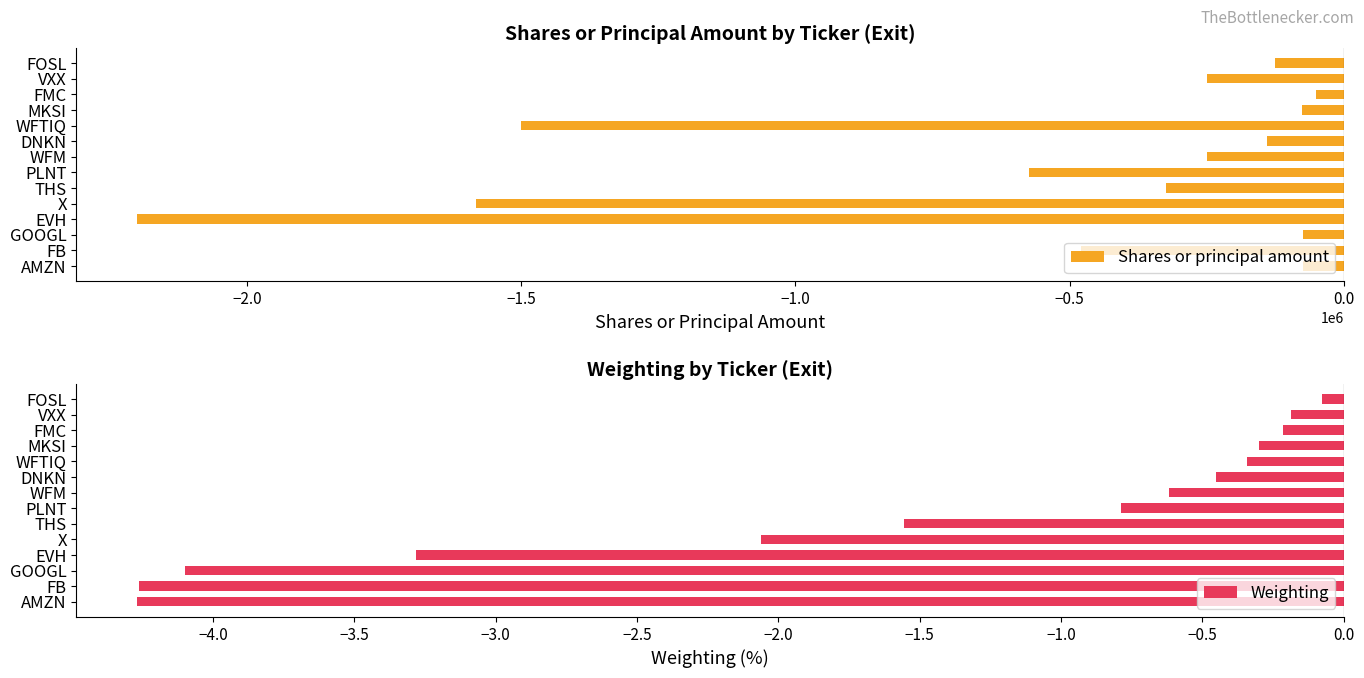

At which label is Shares or principal amount closest to -1125565?

WFTIQ